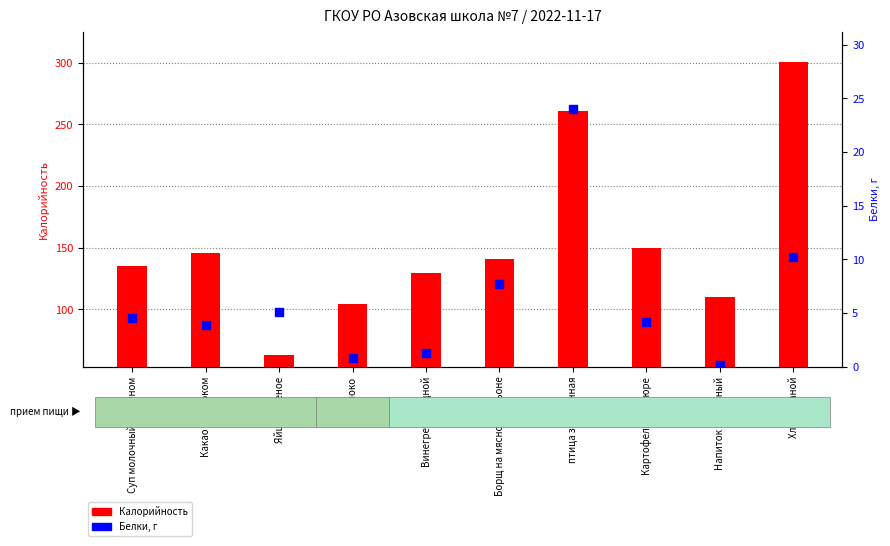

Which series has the widest spread of Y values?

Калорийность